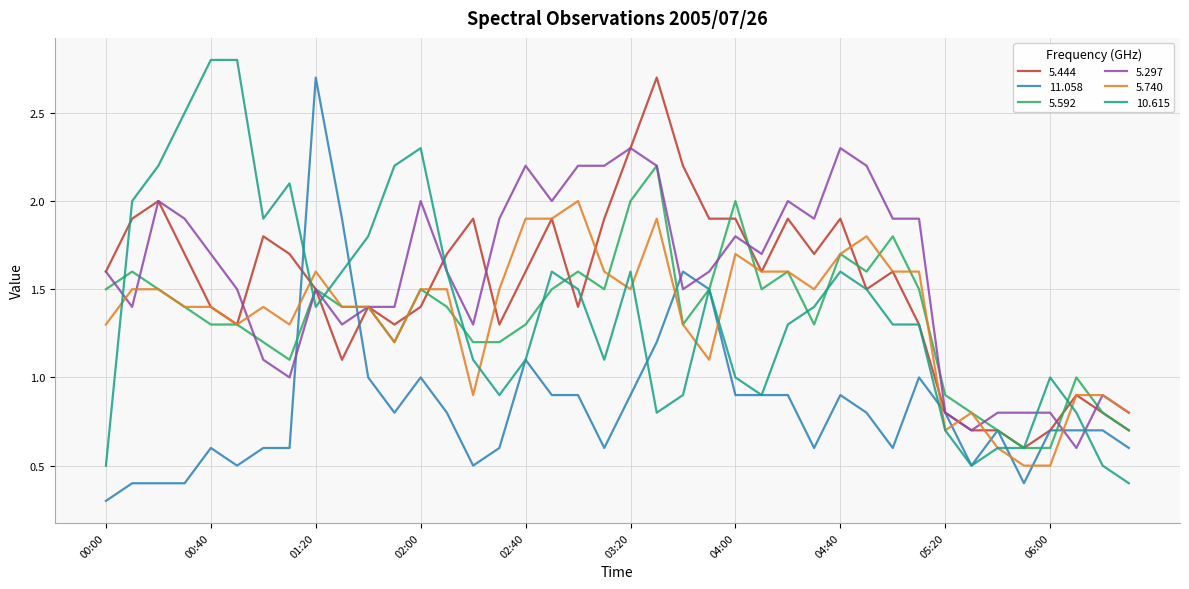

True or false: 11.058 and 5.740 intersect in this chart.

True